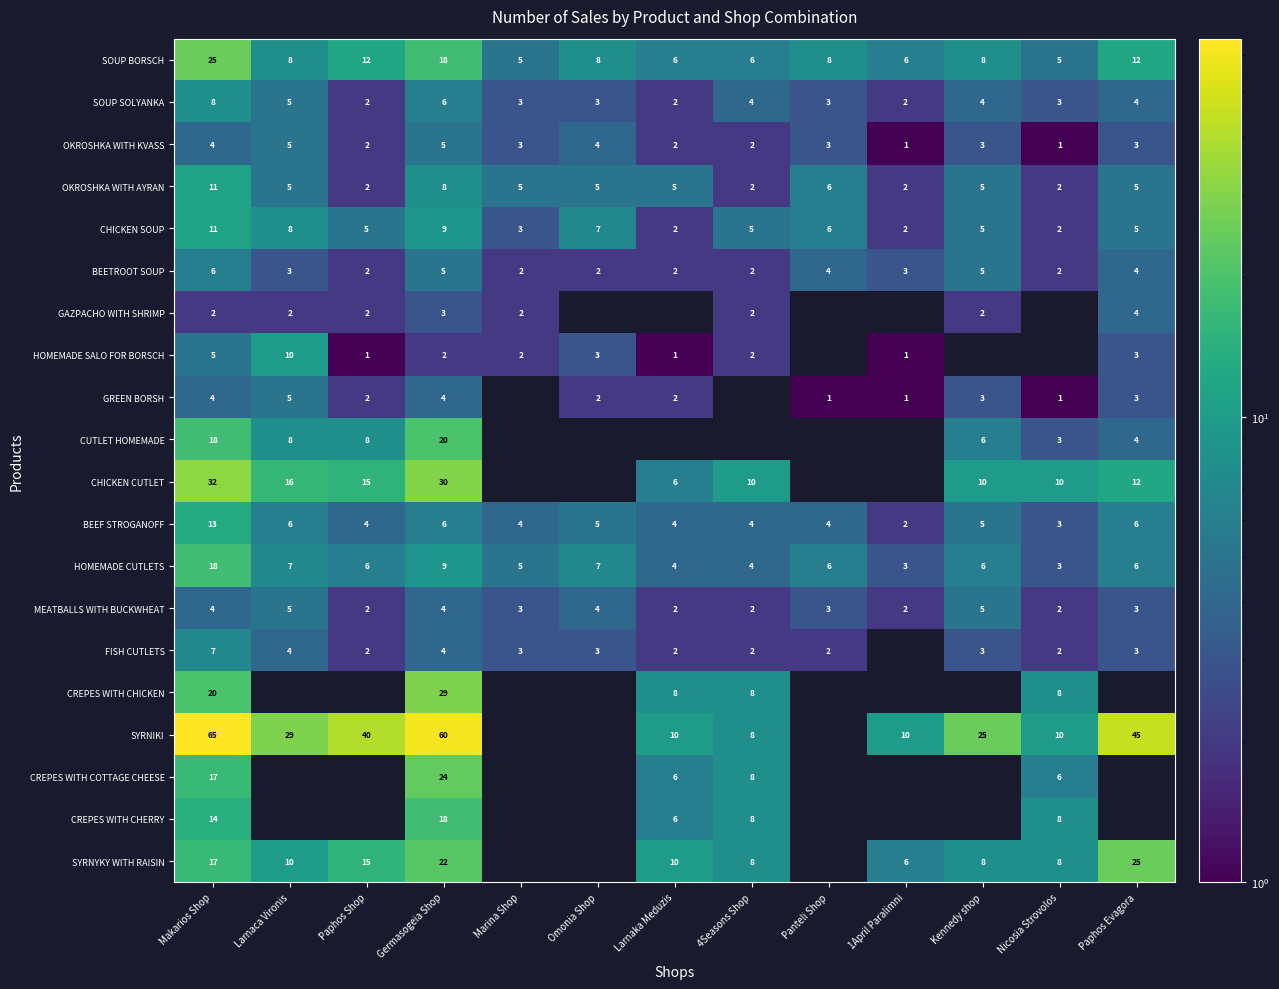

What is the spread (max minus min) of values at Germasogeia Shop?

58